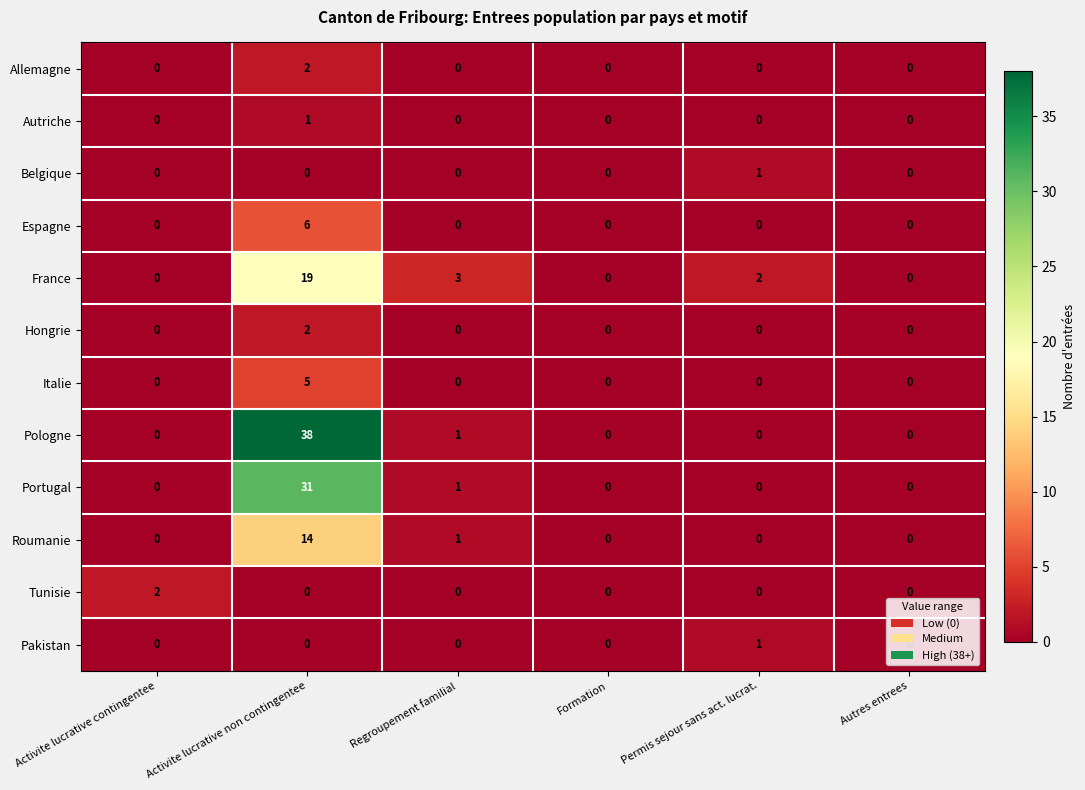

What is the total value across all series at Activite lucrative non contingentee?

118